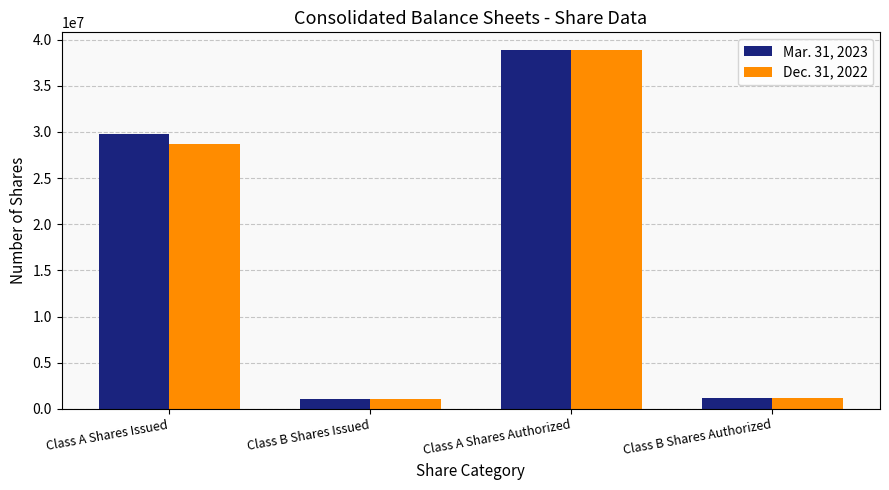

What is the highest value of the Dec. 31, 2022 series?

38838884